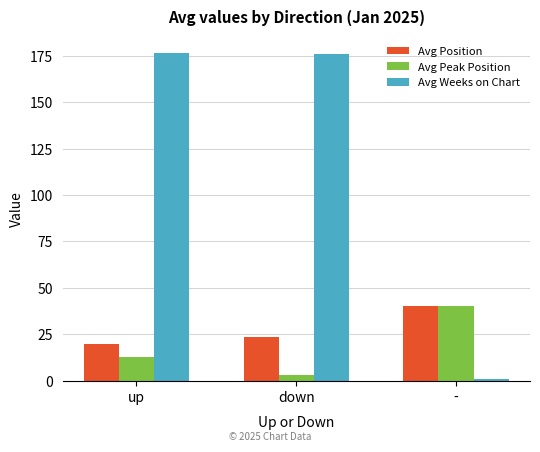

How many series are shown in this chart?

3